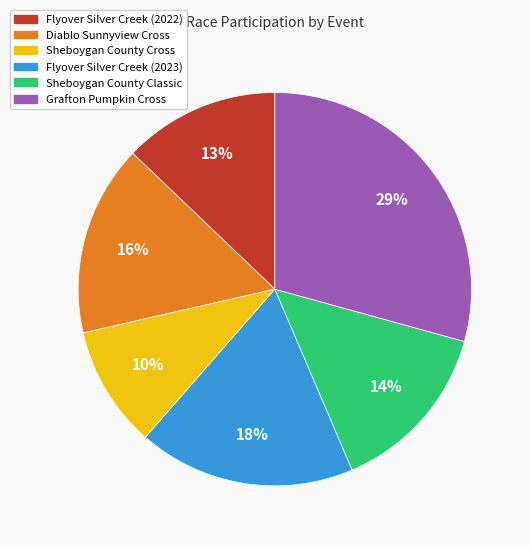

To the nearest percent, what is the difference between the largest and smallest slice percentages?

19%